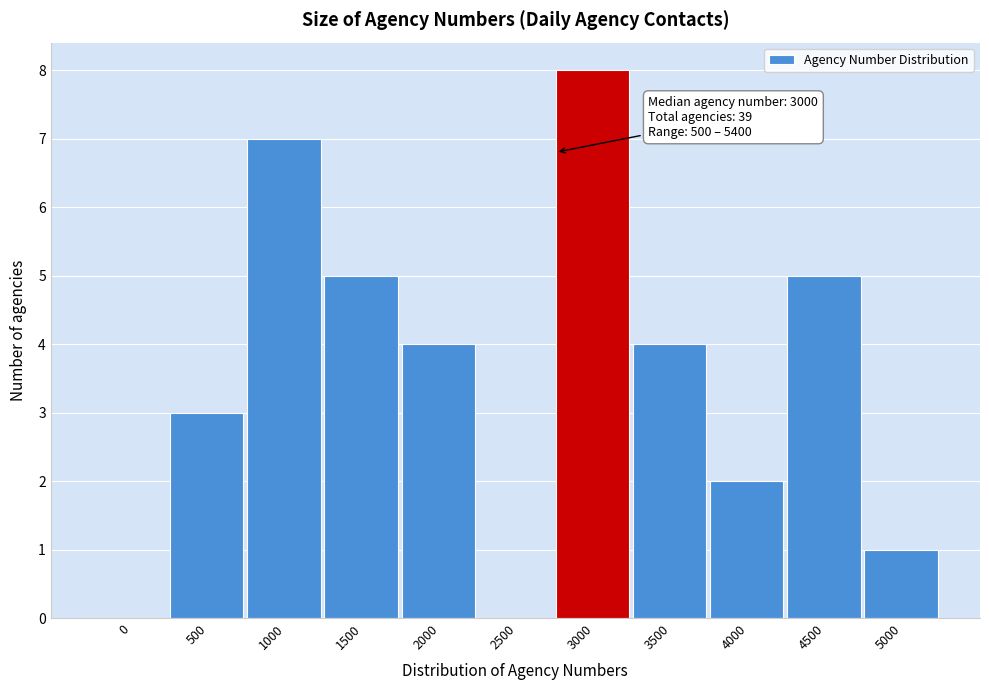

Reading right to left, extract all data points from this chart.

5000=1	4500=5	4000=2	3500=4	3000=8	2500=0	2000=4	1500=5	1000=7	500=3	0=0